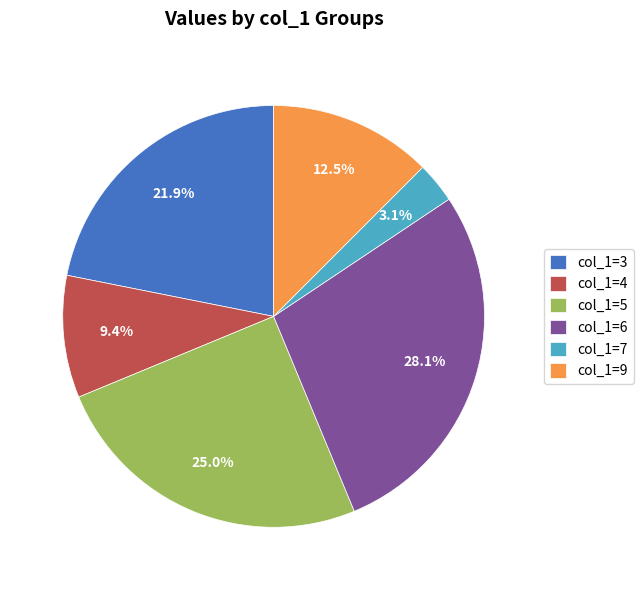

Which has a higher value, col_1=6 or col_1=4?

col_1=6